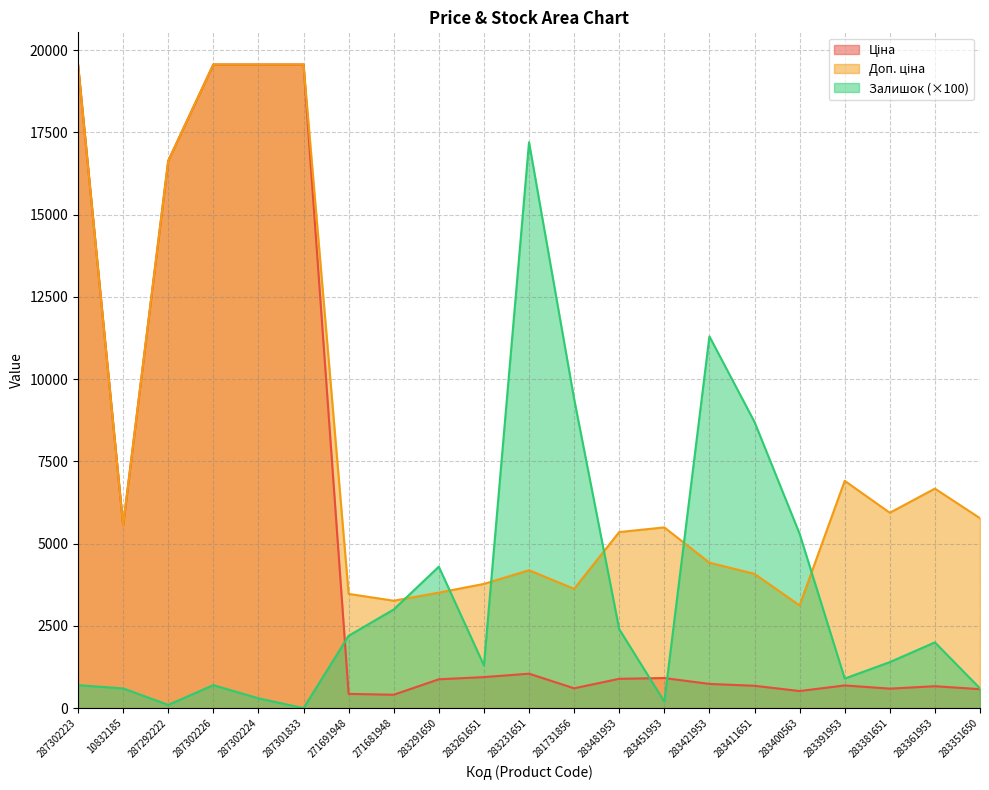

Rank the categories by Залишок value from lowest to highest.

287301833, 287292222, 283451953, 287302224, 10832185, 283351650, 287302223, 287302226, 283391953, 283261651, 283381651, 283361953, 271691948, 283481953, 271681948, 283291650, 283400563, 283411651, 281731856, 283421953, 283231651